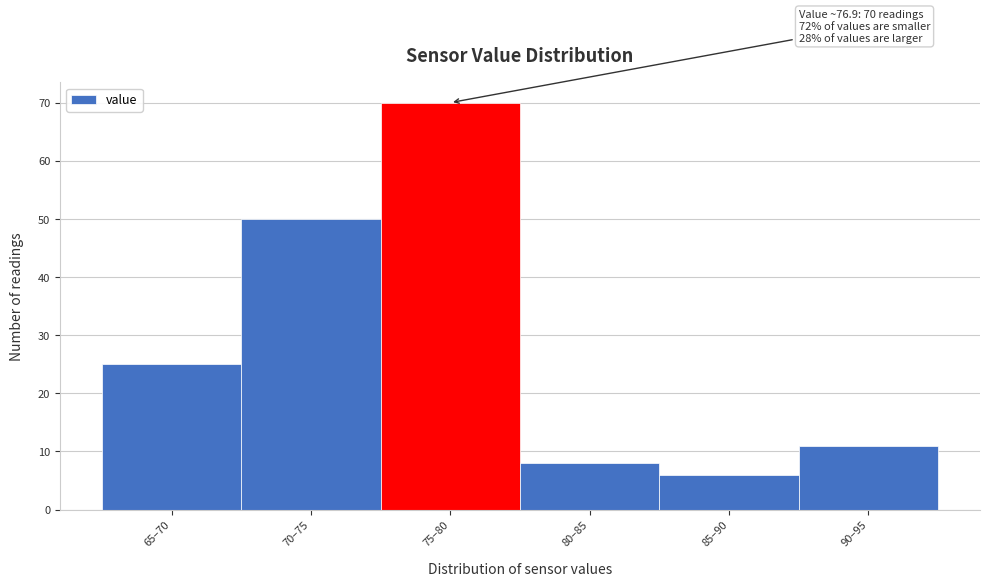

Reading left to right, what are all the values shown in this chart?

25	50	70	8	6	11